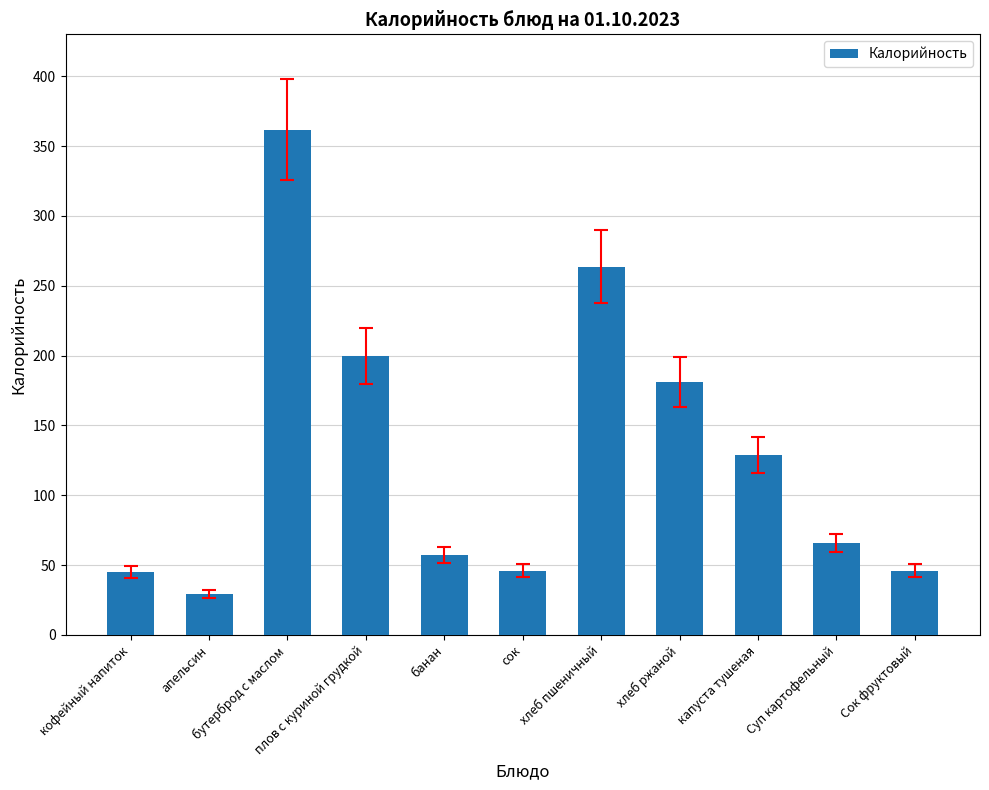

Which label corresponds to the largest value in the chart?

бутерброд с маслом